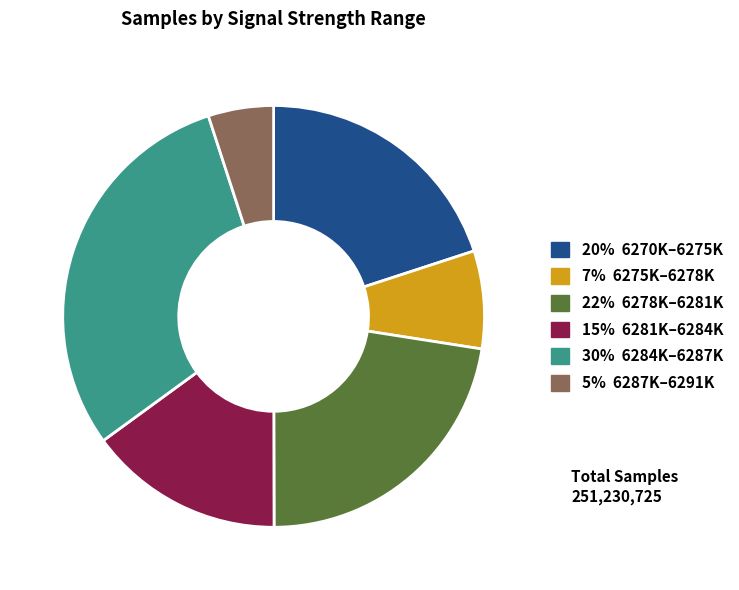

Is there any slice that represents more than half of the pie?

No